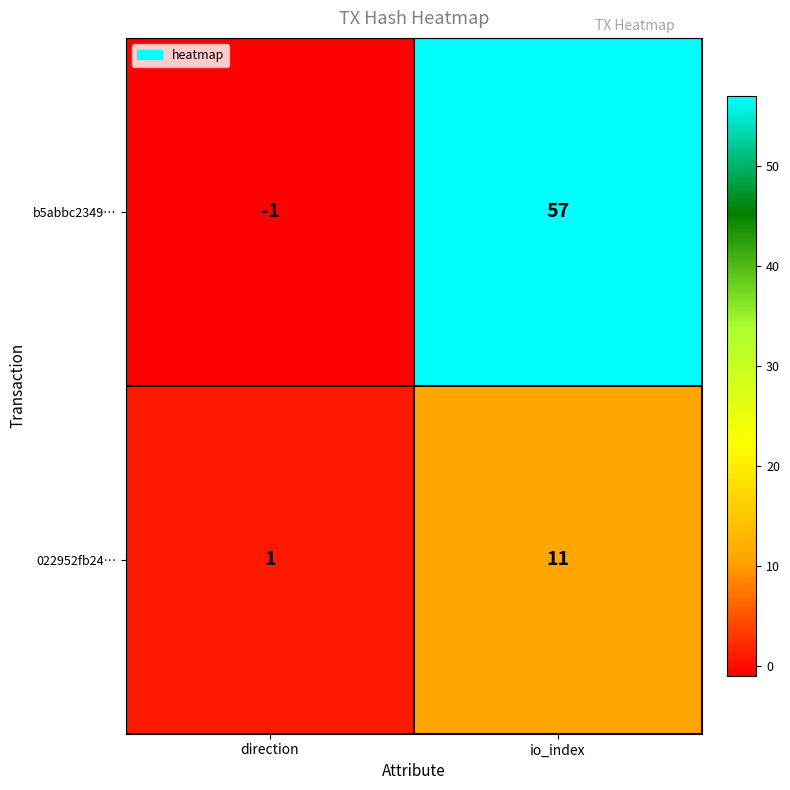

At which category is the sum across all series the highest?

io_index